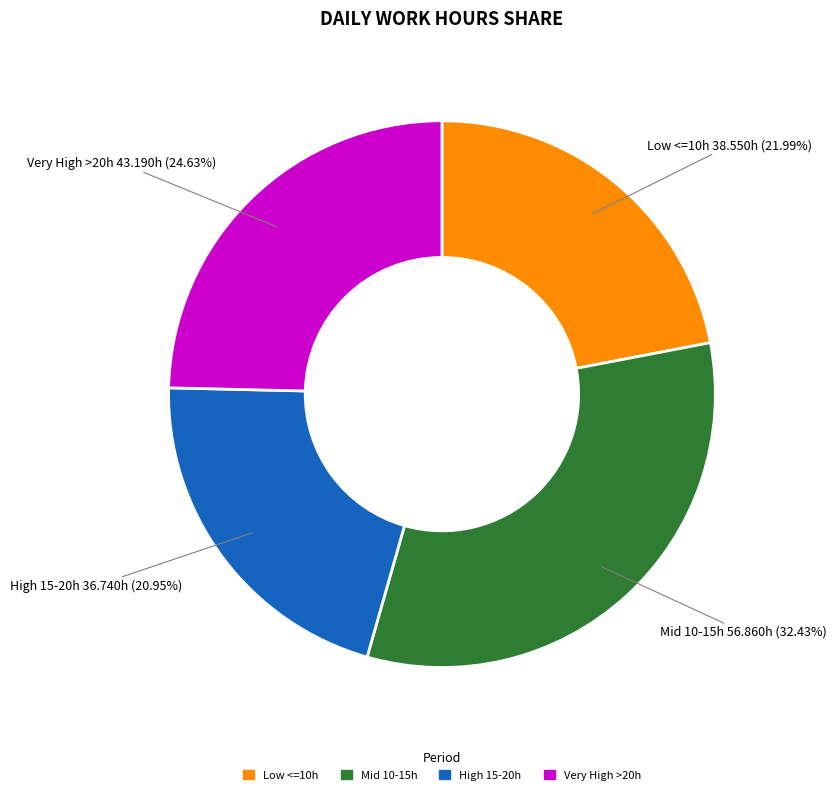

How many segments does this pie chart have?

4